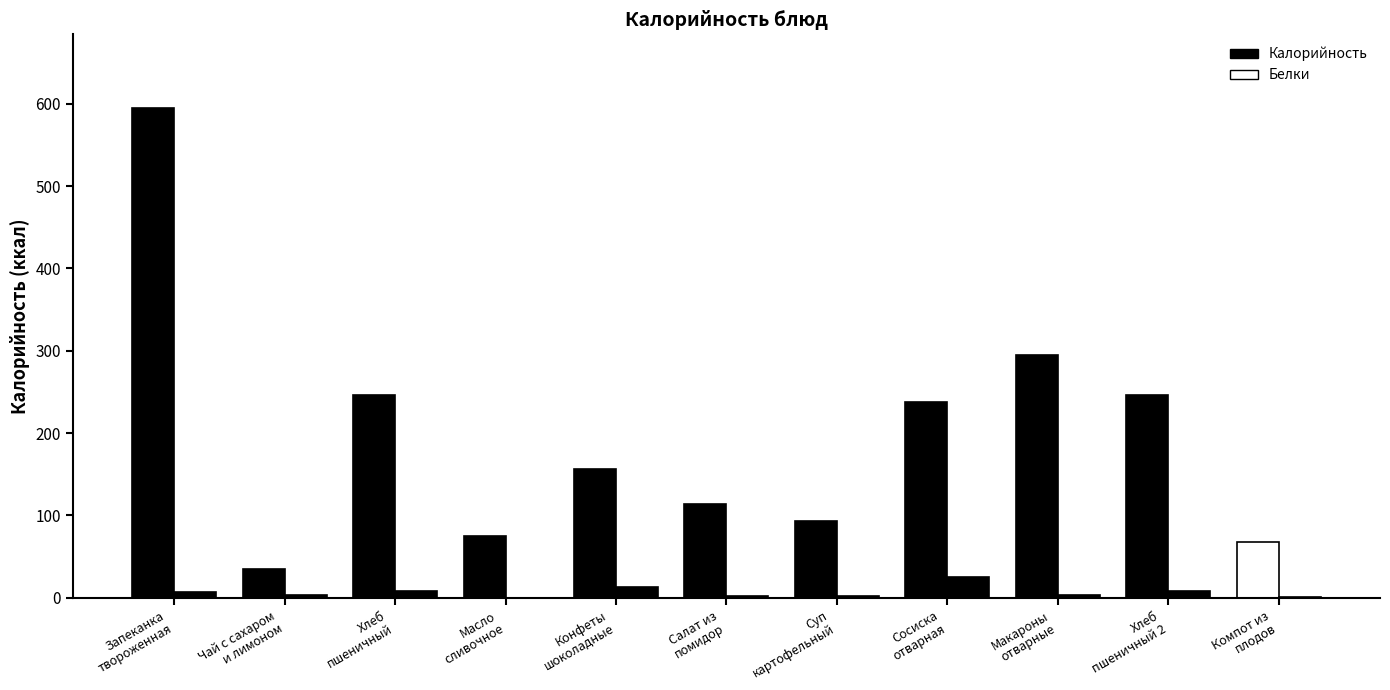

Rank the series by their maximum value, from lowest to highest.

Белки, Калорийность